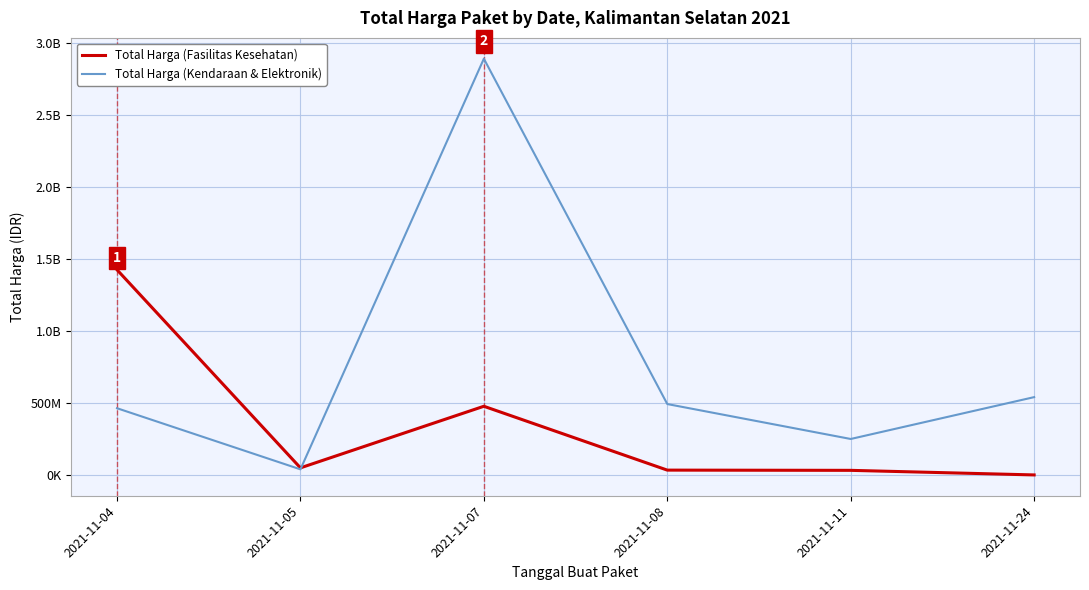

At which category is the sum across all series the highest?

2021-11-07